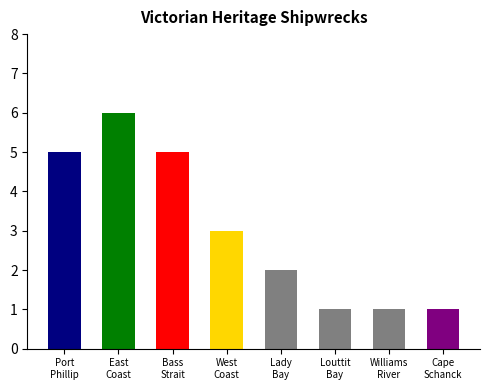

What is the greatest value displayed?

6